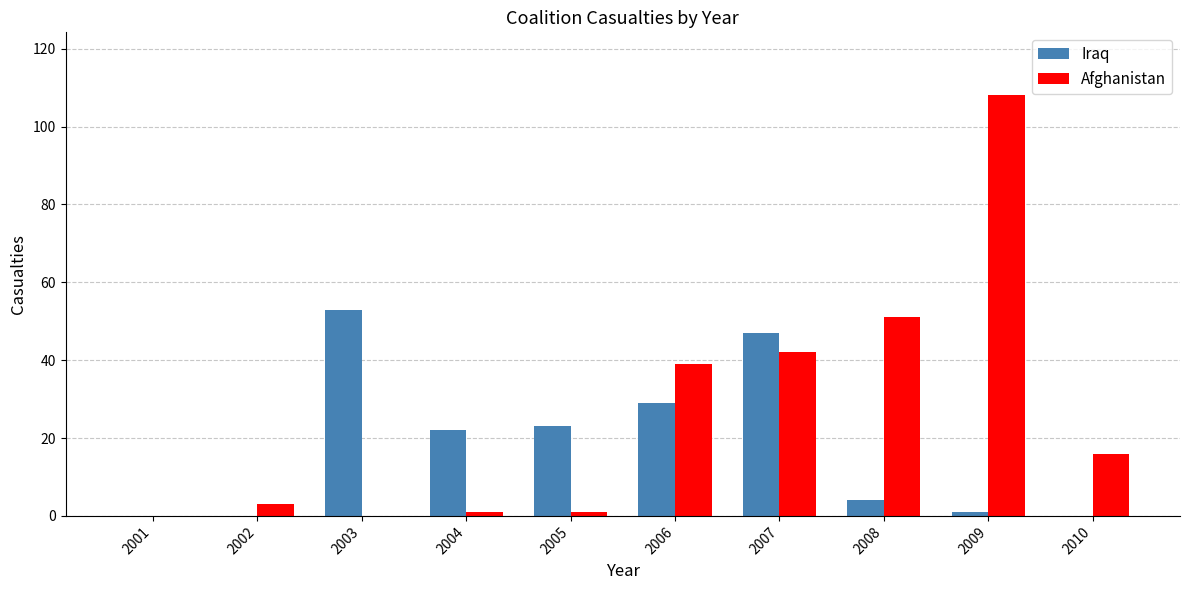

At which category does the chart reach its peak across all series?

2009